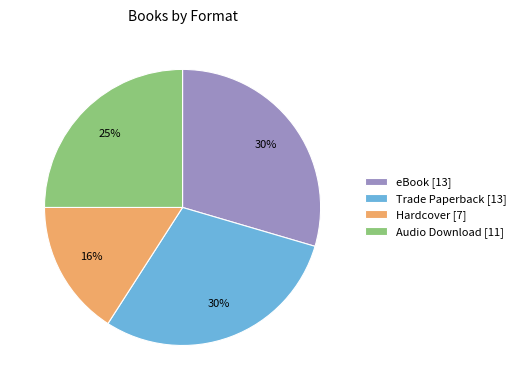

Is the sum of Hardcover [7] and eBook [13] greater than half?

No